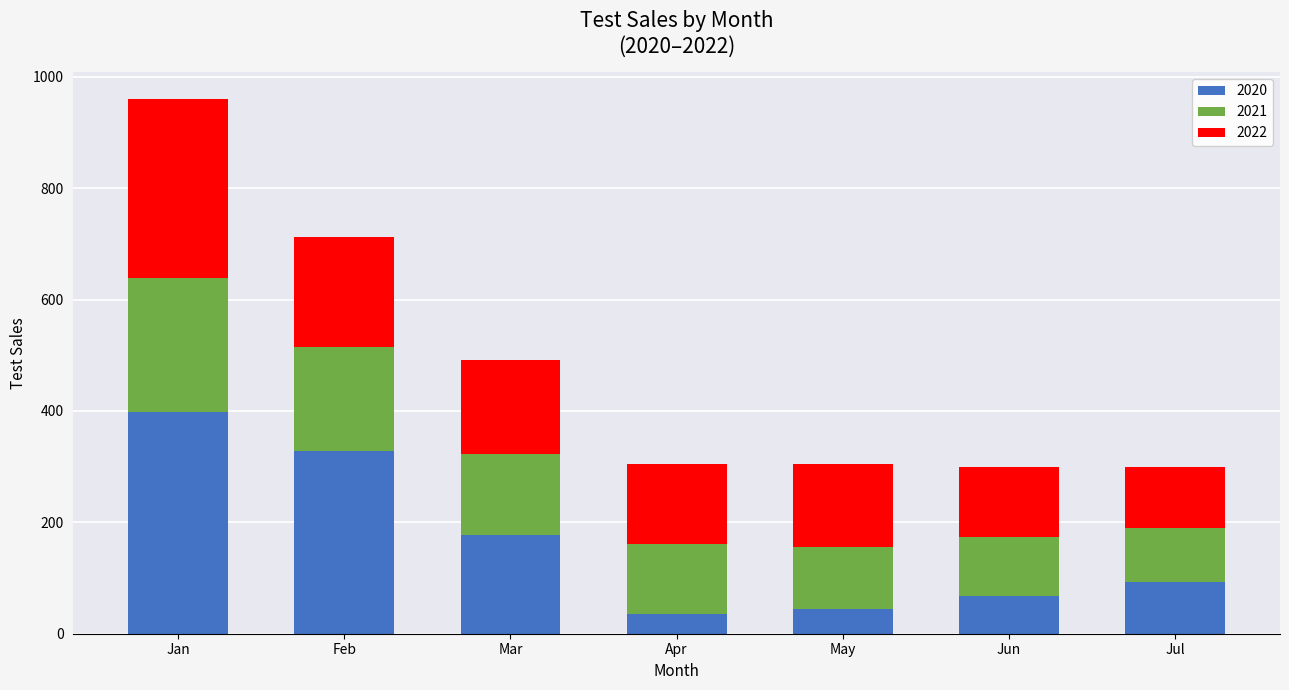

Reading left to right, transcribe the values for 2020.

Jan=399	Feb=329	Mar=177	Apr=36	May=45	Jun=67	Jul=93